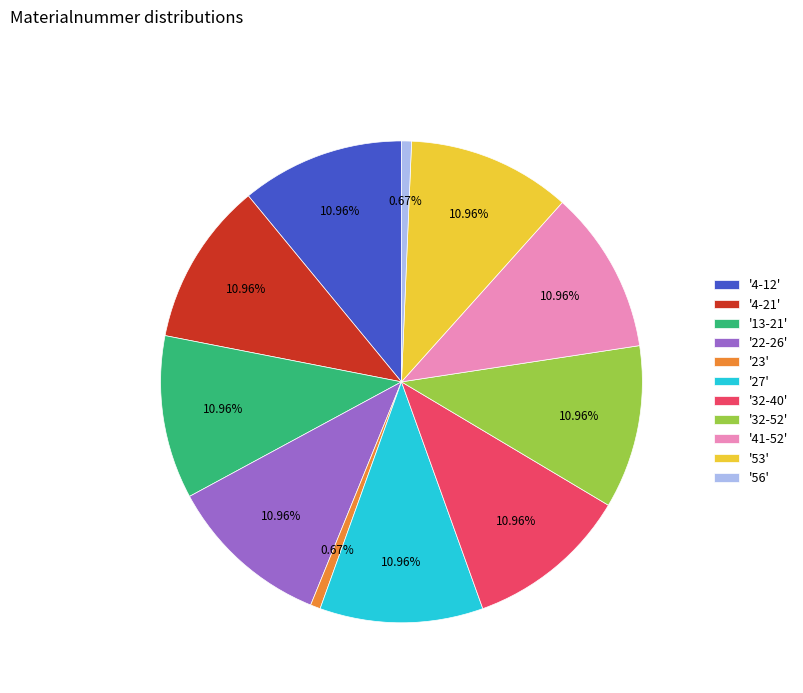

How many slices are in this pie chart?

11